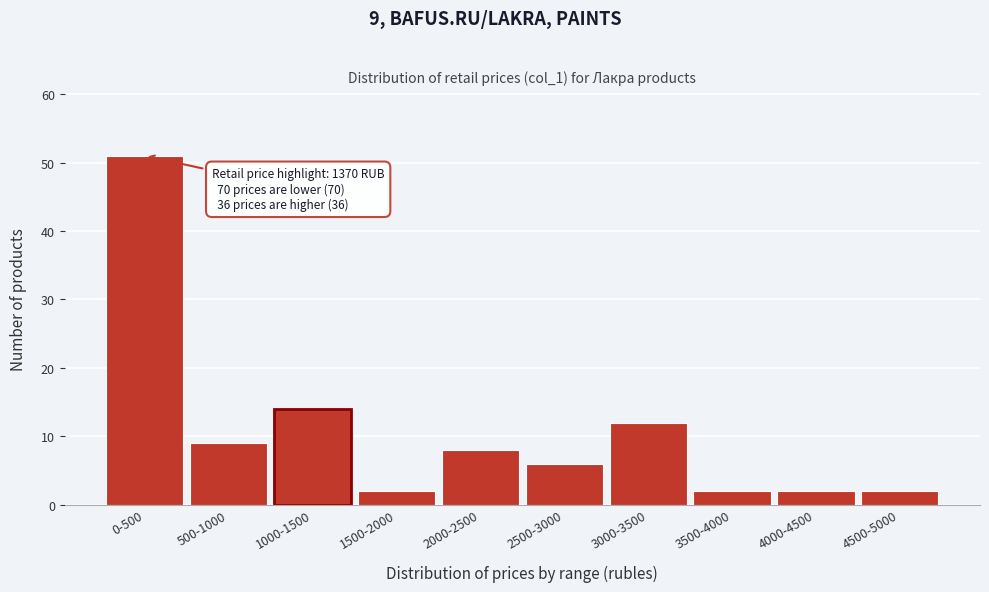

Reading left to right, list all the values displayed in this chart.

0-500=51	500-1000=9	1000-1500=14	1500-2000=2	2000-2500=8	2500-3000=6	3000-3500=12	3500-4000=2	4000-4500=2	4500-5000=2